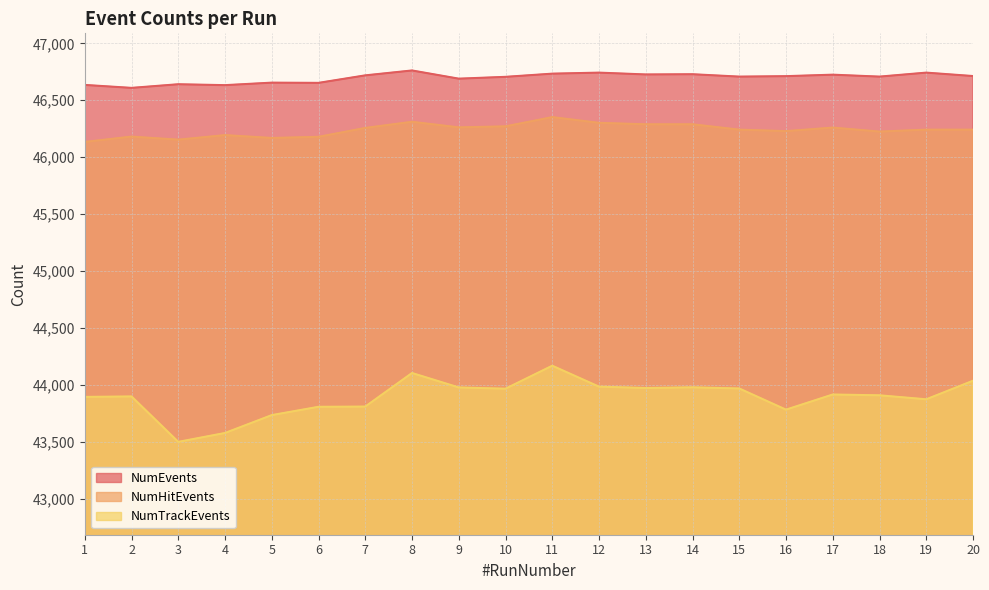

How many categories are shown in the chart?

20